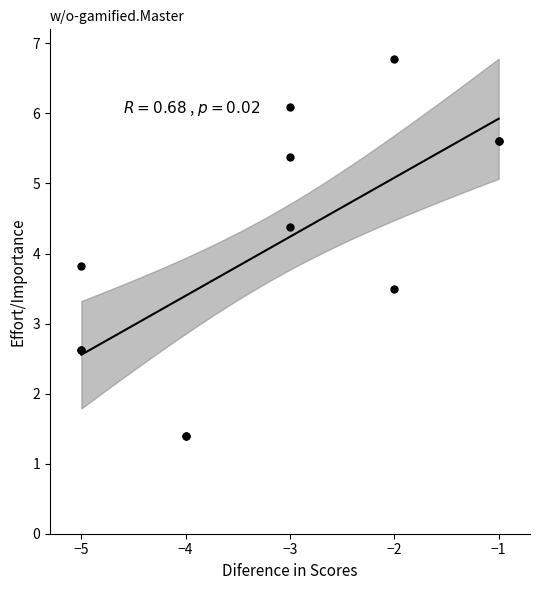

What Y value in the scatter plot is closest to 4?

3.8